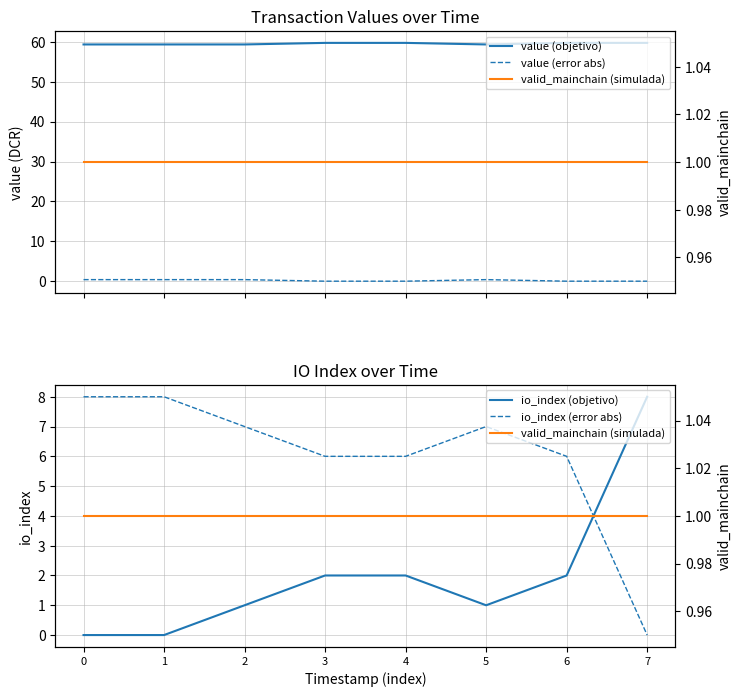

Which has a higher value, 5 or 6?

6